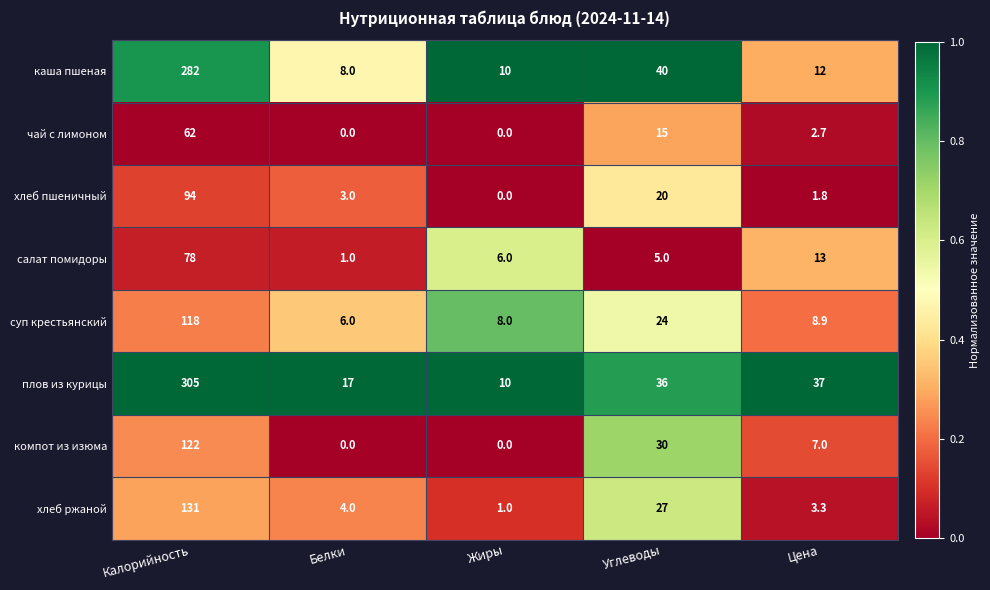

How many series are shown in this chart?

8